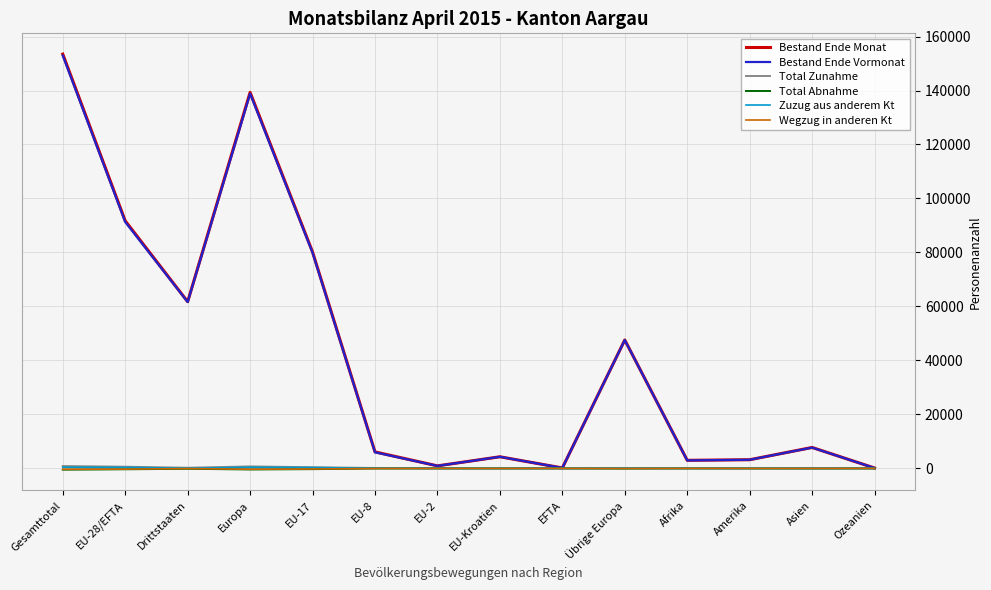

How many data points in Wegzug in anderen Kt are less than -9?

7